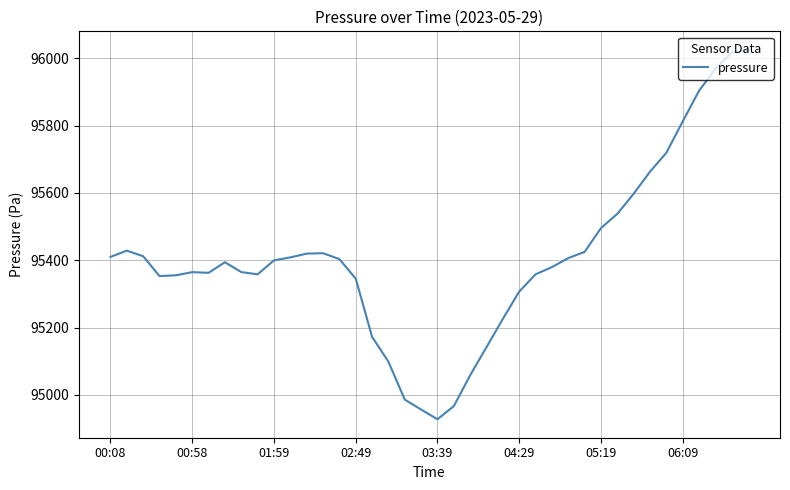

What is the minimum value shown in the chart?

94927.4